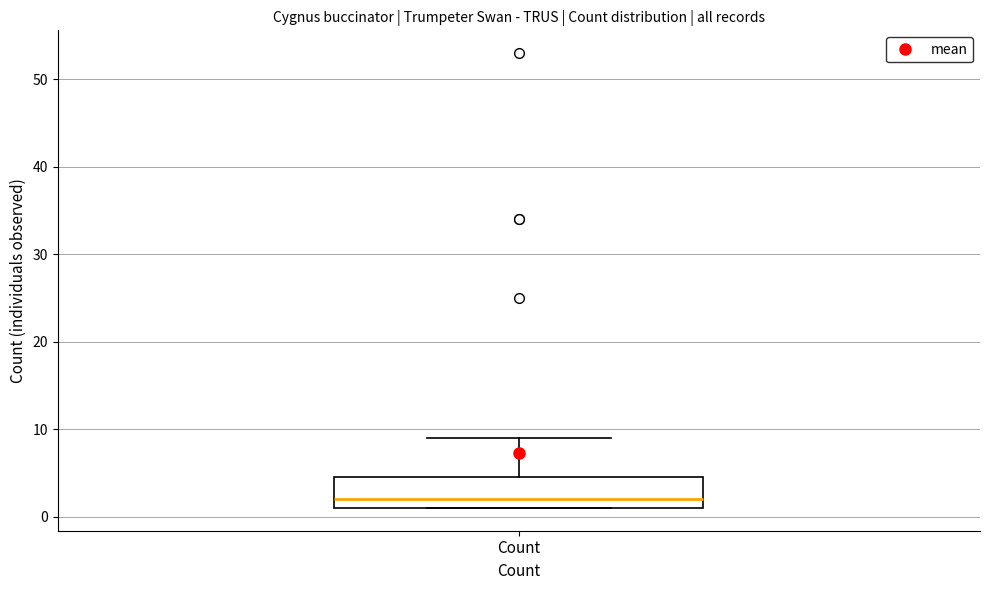

Transcribe this box plot: give where the median line is, the range the box spans, and where the two whiskers end, as read against the y-axis. The values are not printed on the chart, so give them approximately, as read against the axis.

median 2, box 1 to 5, whiskers 1 to 9